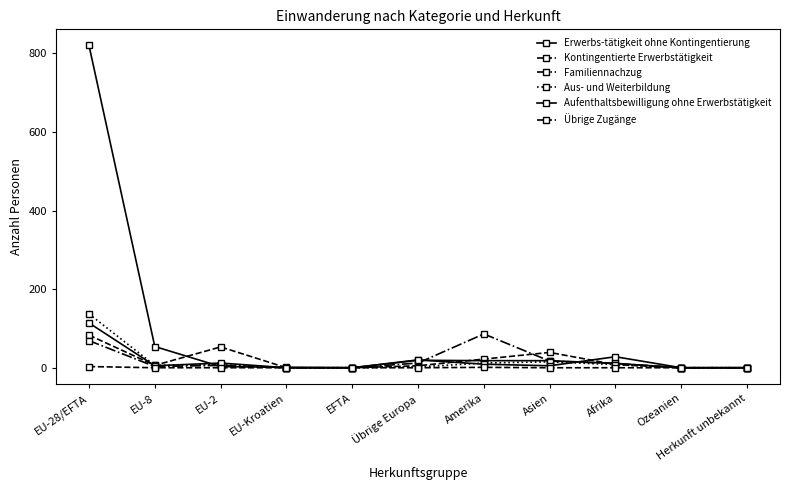

List the labels in order of Übrige Zugänge value, largest first.

EU-28/EFTA, Amerika, EU-8, EU-2, EU-Kroatien, EFTA, Übrige Europa, Asien, Afrika, Ozeanien, Herkunft unbekannt